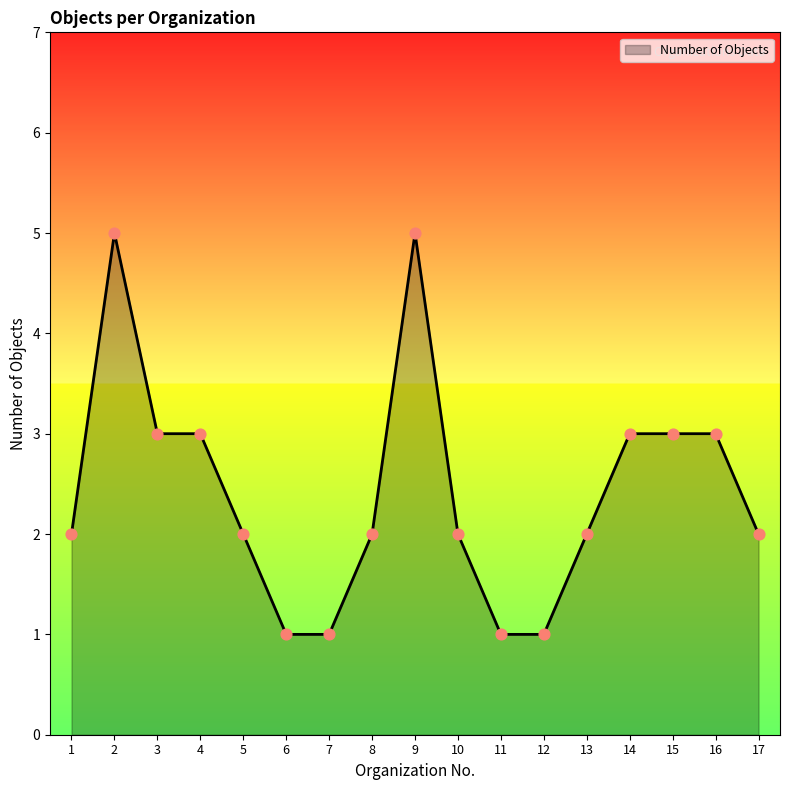

What is the ratio of the value at 7 to the value at 16?

0.3